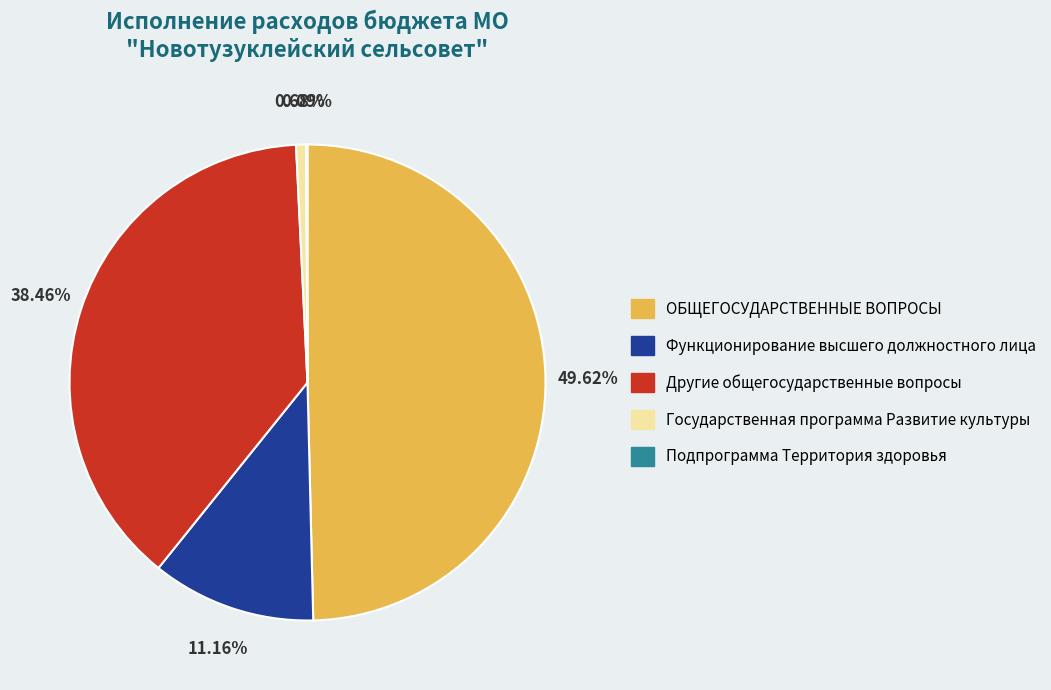

What is the largest slice in the pie chart?

ОБЩЕГОСУДАРСТВЕННЫЕ ВОПРОСЫ